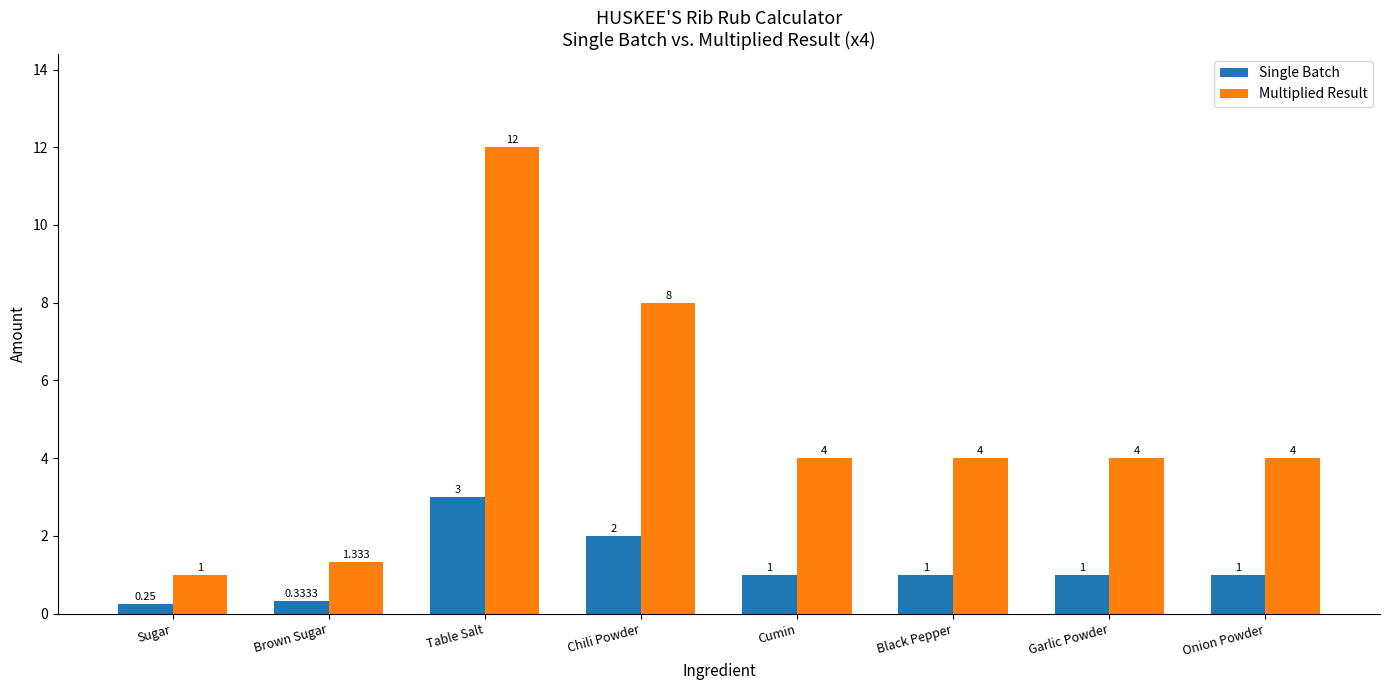

What value does the Multiplied Result series have at Garlic Powder?

4.0